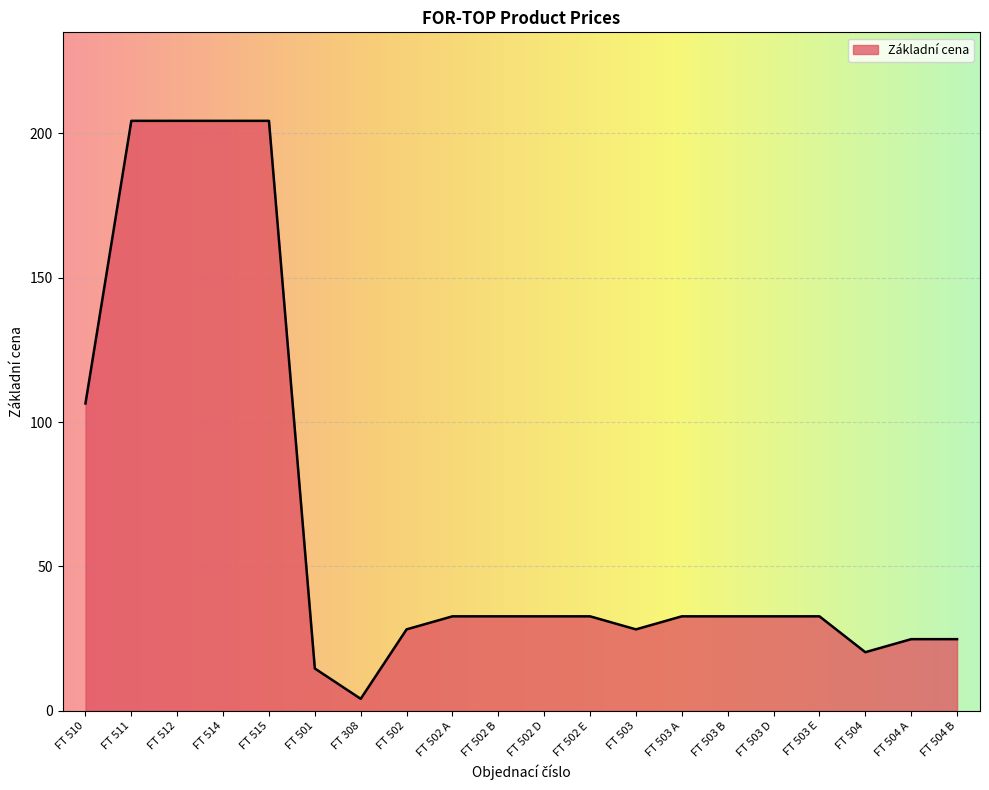

Approximately how many times larger is the value at FT 503 E compared to FT 503 B?

1.0